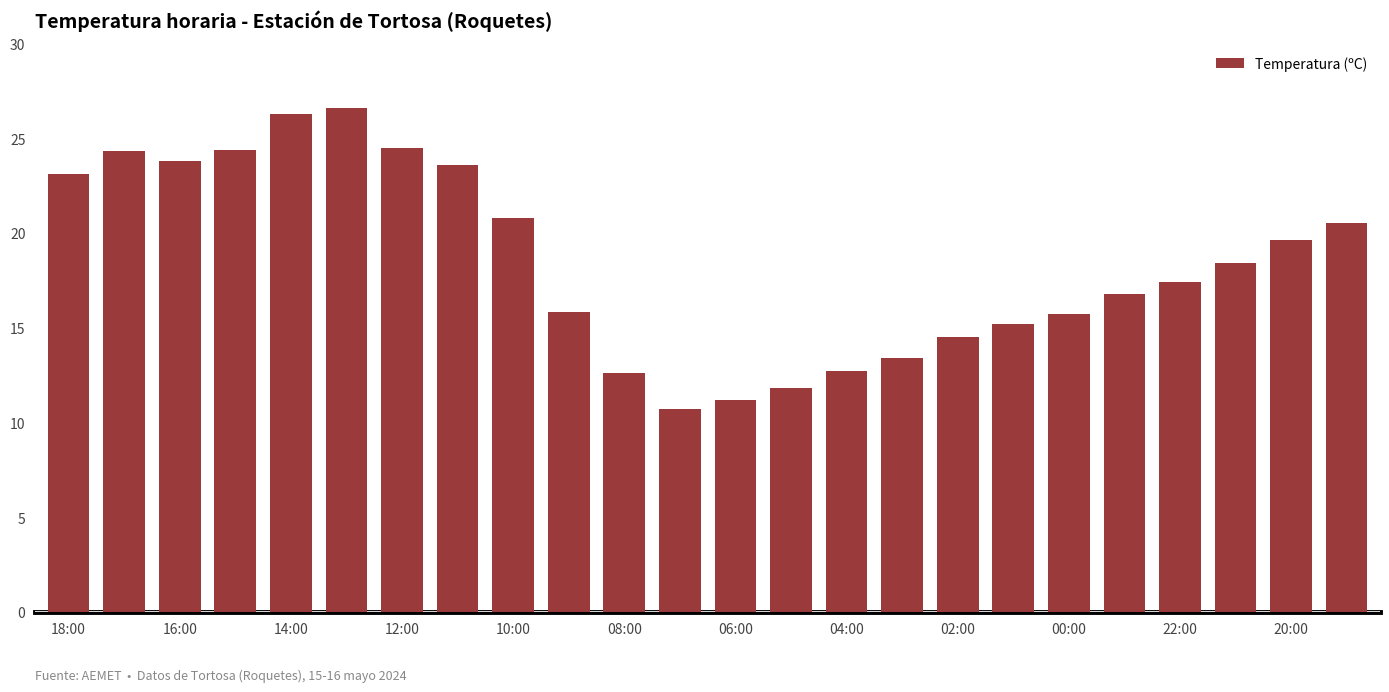

What is the value of the 21st bar from the left?

17.4